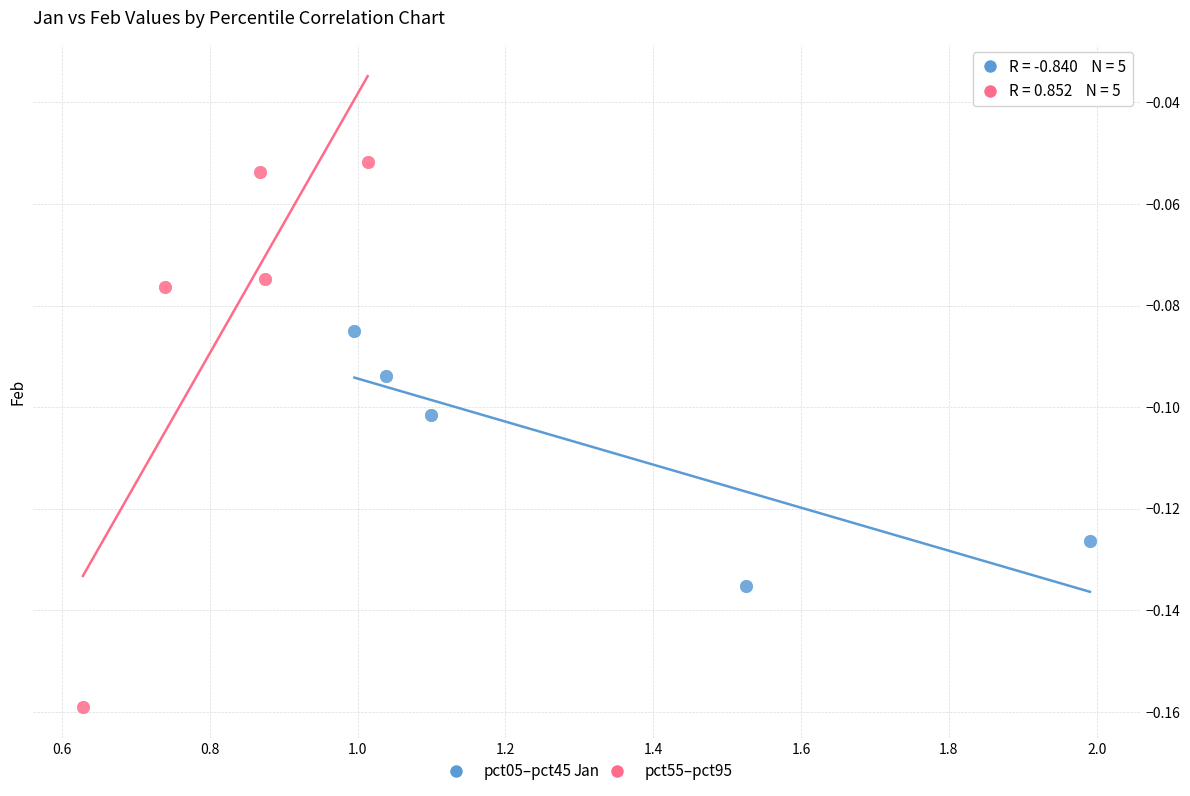

What are all the series names shown in the legend?

pct05–pct45, pct55–pct95